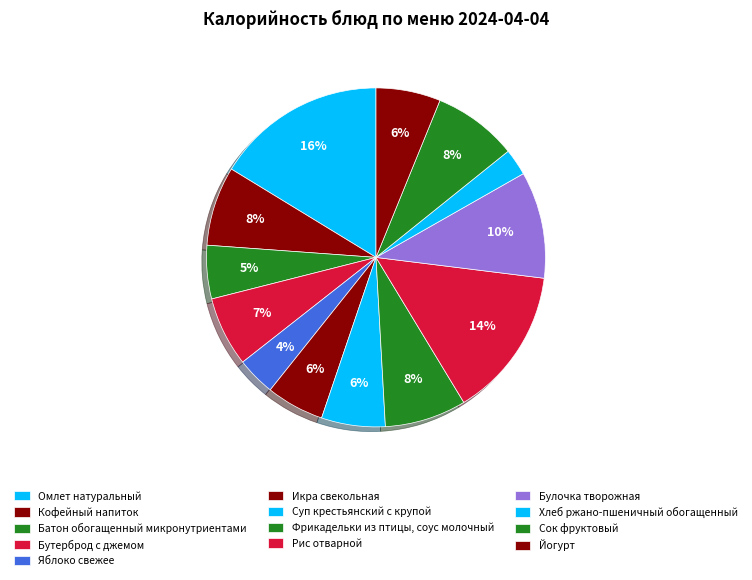

What is the largest slice in the pie chart?

Омлет натуральный